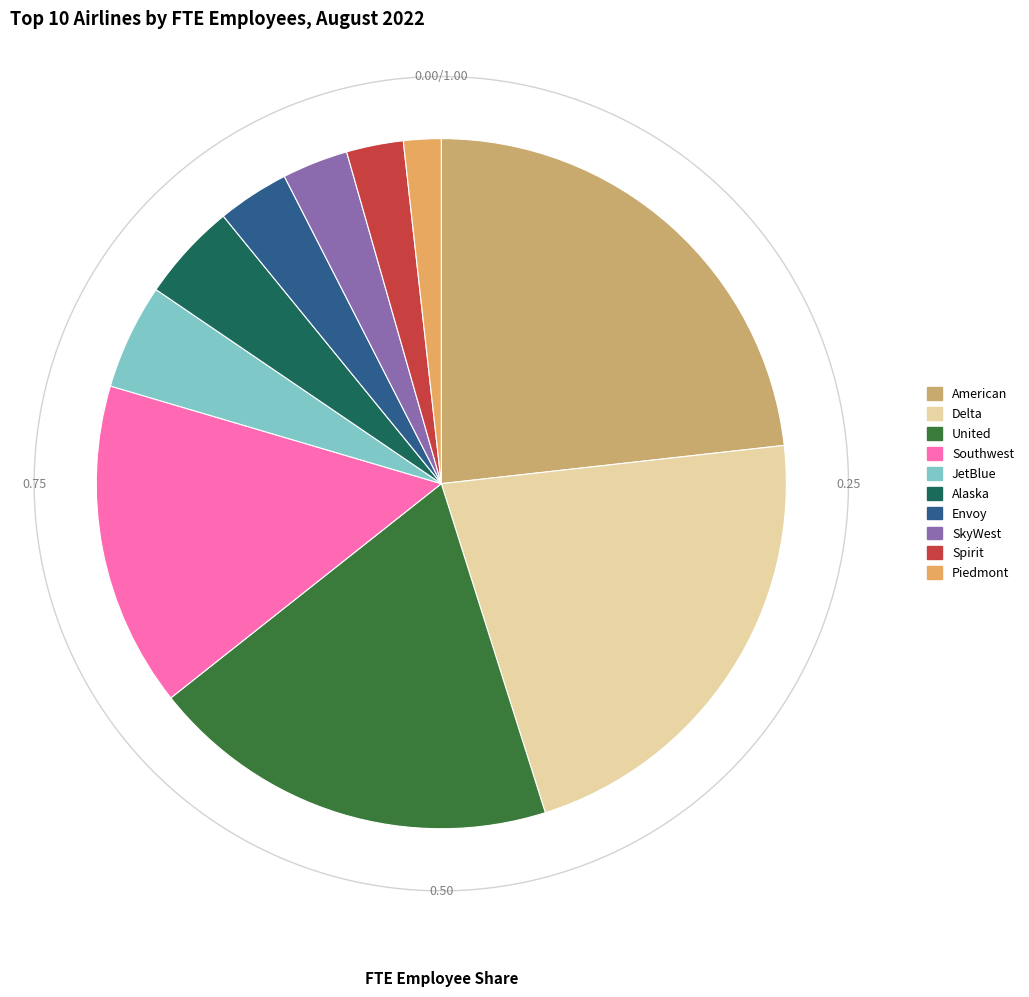

Rank the categories by value from highest to lowest.

American, Delta, United, Southwest, JetBlue, Alaska, Envoy, SkyWest, Spirit, Piedmont